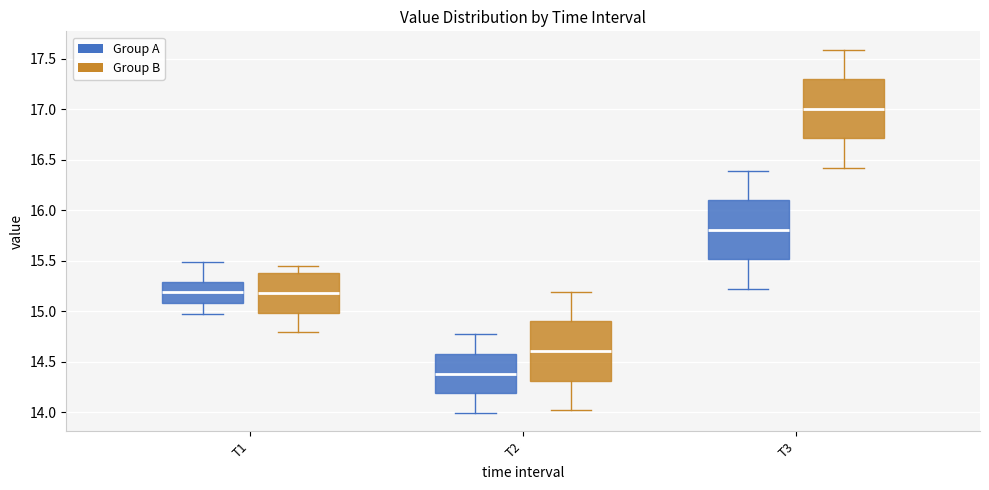

Reading left to right, transcribe this box plot: for each box, give where its median line is, the range the box spans, and where its two whiskers end, as read against the y-axis. The values are not printed on the chart, so give them approximately, as read against the axis.

T1 (Group A): median 15.20, box 15.10 to 15.30, whiskers 14.95 to 15.50
T1 (Group B): median 15.20, box 15.00 to 15.35, whiskers 14.80 to 15.45
T2 (Group A): median 14.40, box 14.20 to 14.60, whiskers 14.00 to 14.75
T2 (Group B): median 14.60, box 14.30 to 14.90, whiskers 14.00 to 15.20
T3 (Group A): median 15.80, box 15.50 to 16.10, whiskers 15.20 to 16.40
T3 (Group B): median 17.00, box 16.70 to 17.30, whiskers 16.40 to 17.60